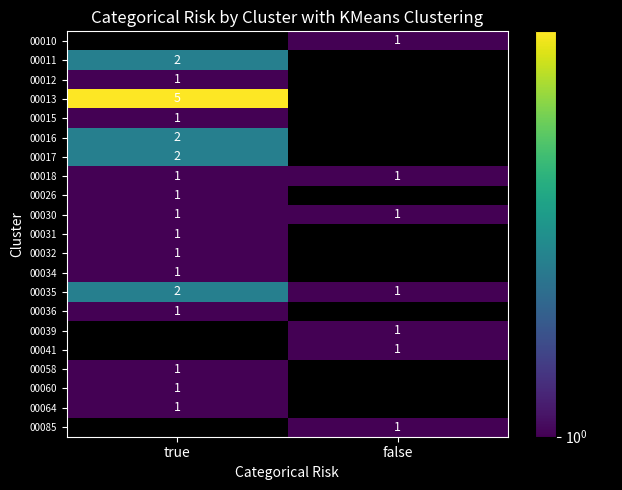

Is it true that 00015 equals 0 at true?

False